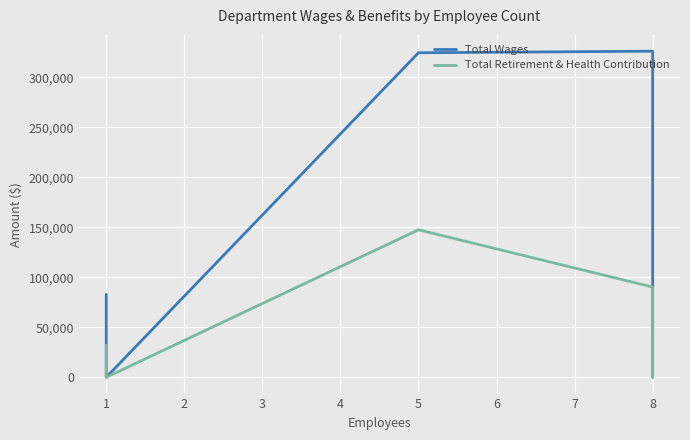

How many lines are shown in the chart?

2